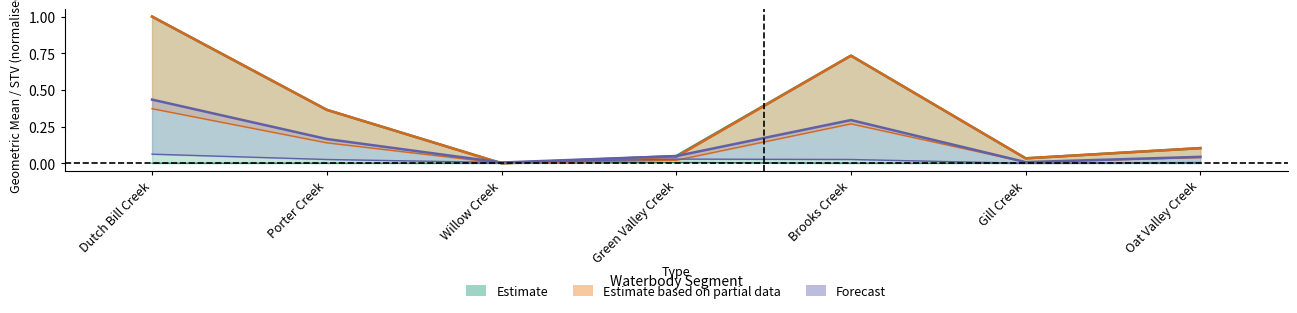

At which category does the chart reach its peak across all series?

Dutch Bill Creek